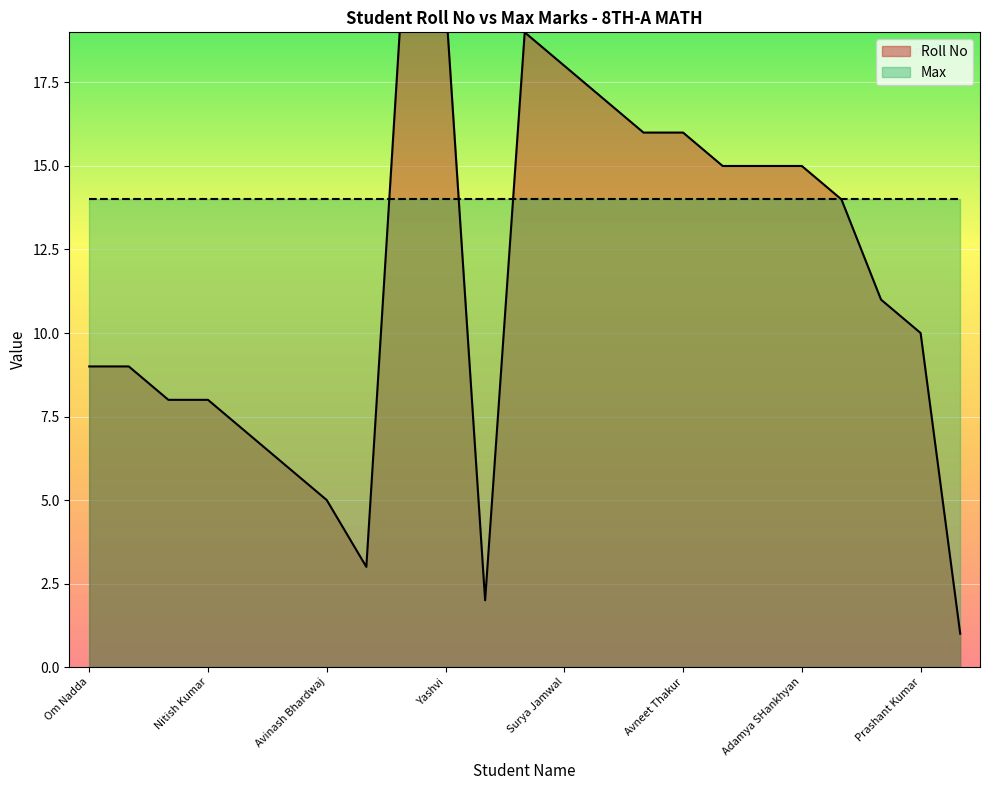

Approximately how many times larger is the value at Kartik Patyal compared to Avneet Thakur?

0.4